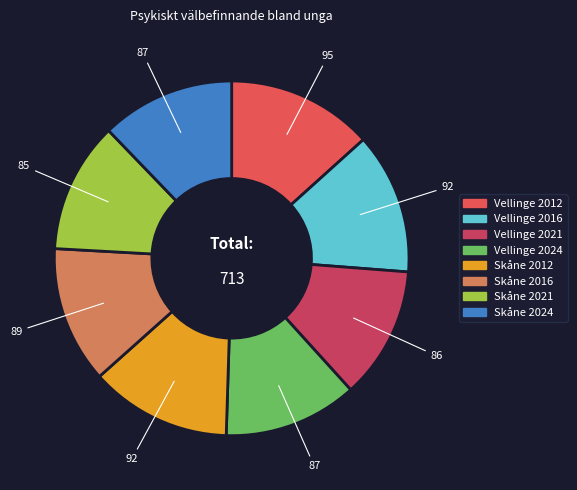

Combined, do Skåne 2012 and Vellinge 2016 account for over 50%?

No